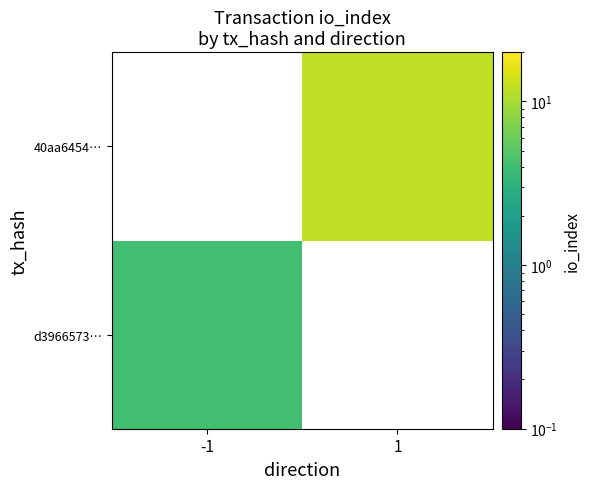

The value of d3966573… at -1 is 6.7. True or false?

False